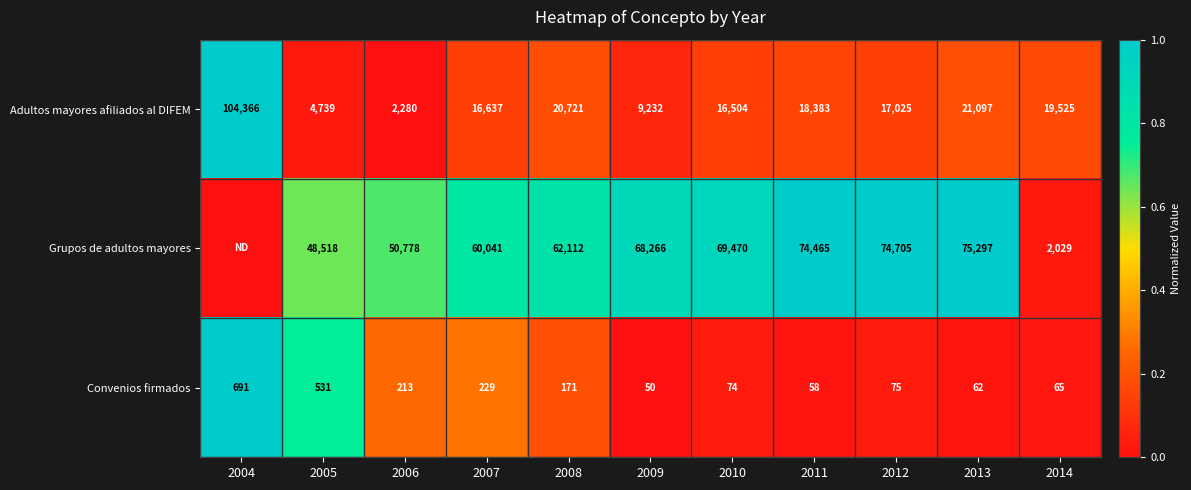

Rank the series at 2014 from highest to lowest value.

Adultos mayores afiliados al DIFEM, Grupos de adultos mayores, Convenios firmados